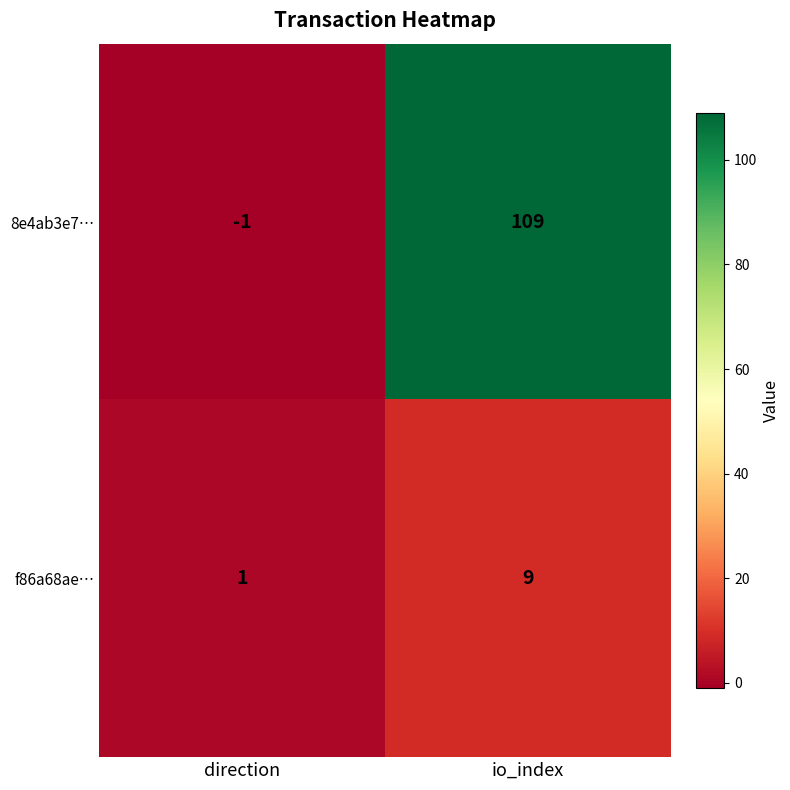

The value of f86a68ae… at direction is 1. True or false?

True